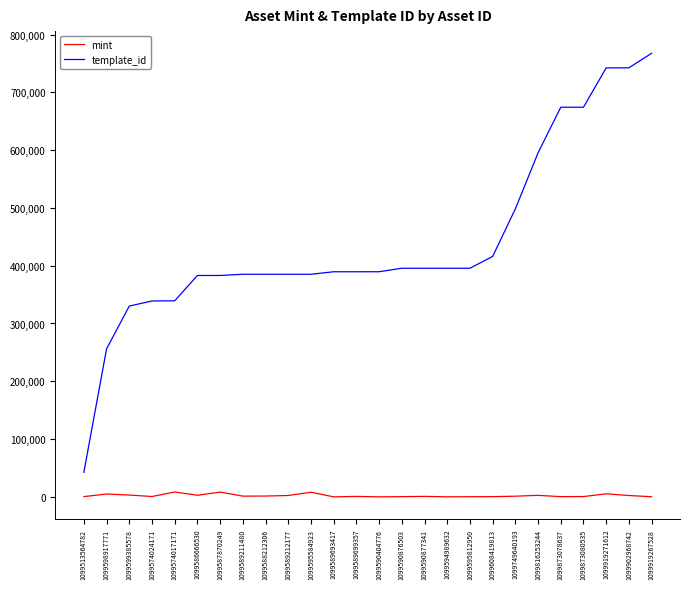

Which series has the largest range (max minus min)?

template_id